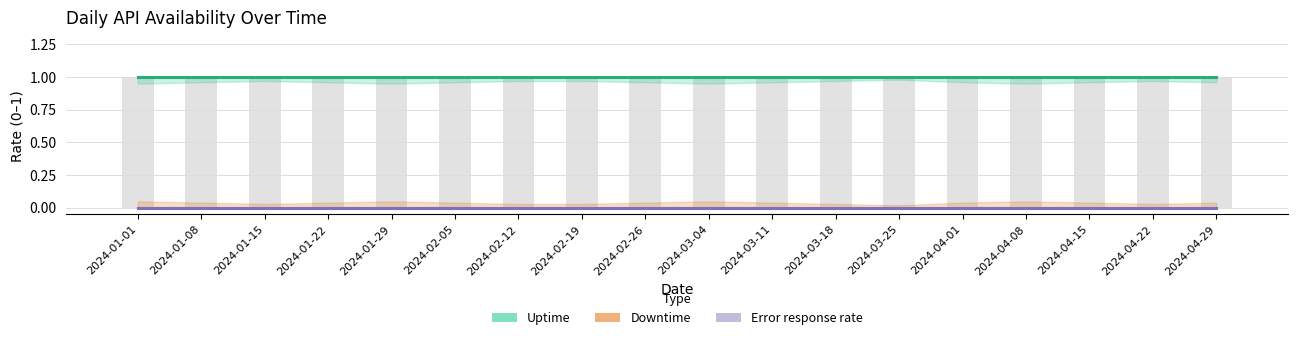

At which category is the sum across all series the highest?

2024-01-01